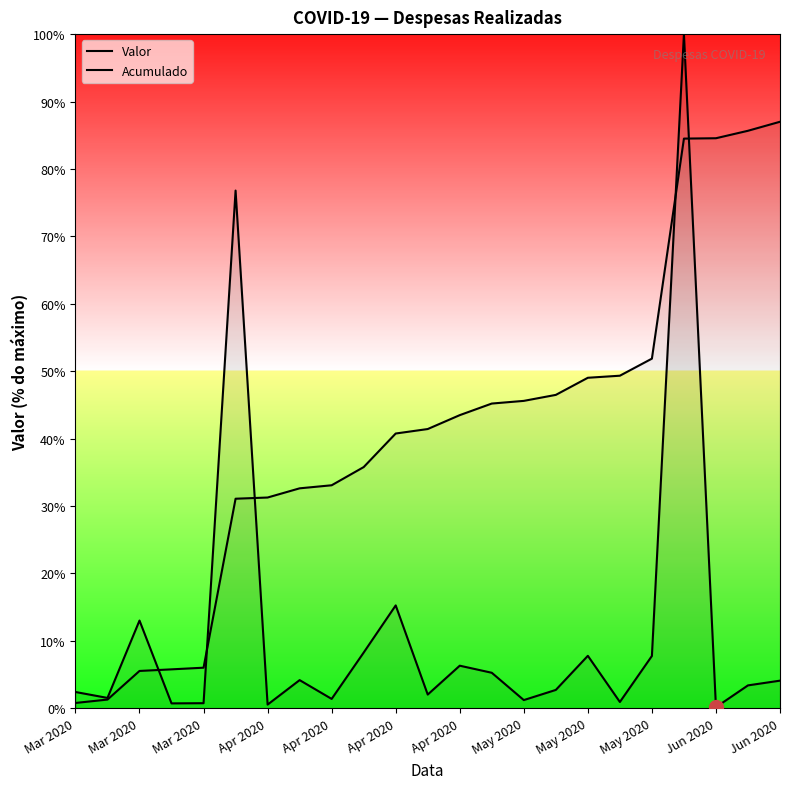

Rank the series by their maximum value, from lowest to highest.

Acumulado, Valor